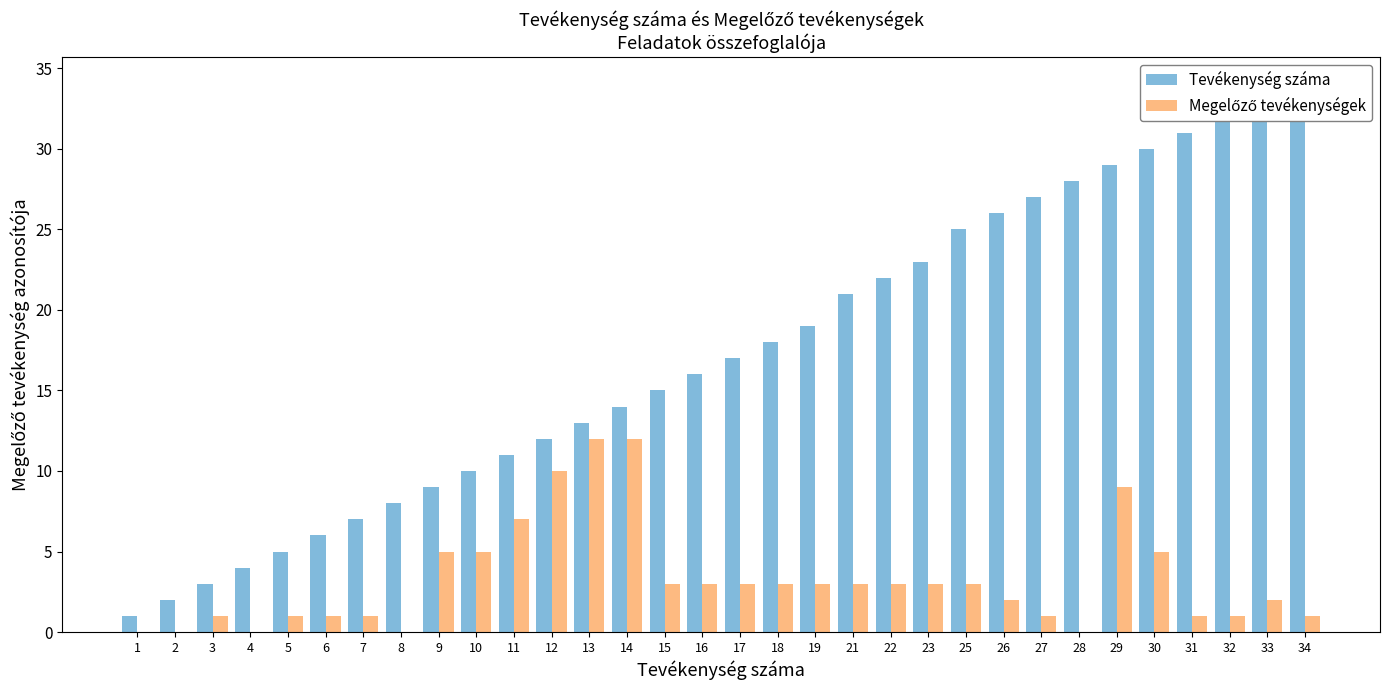

How many groups of bars are there?

32